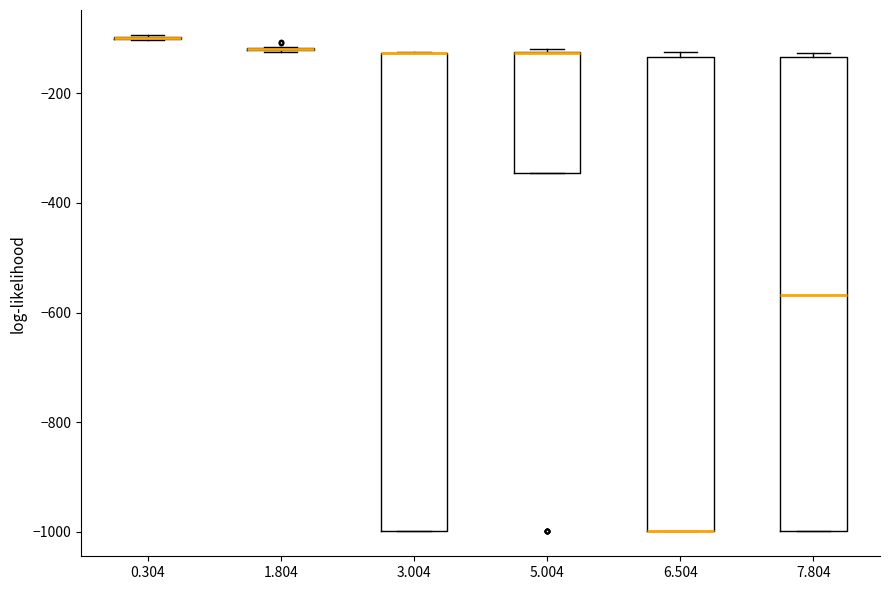

Where is the upper edge of the box at x = 6.504 on the y-axis? The values are not printed on the chart, so give them approximately, as read against the axis.

-140